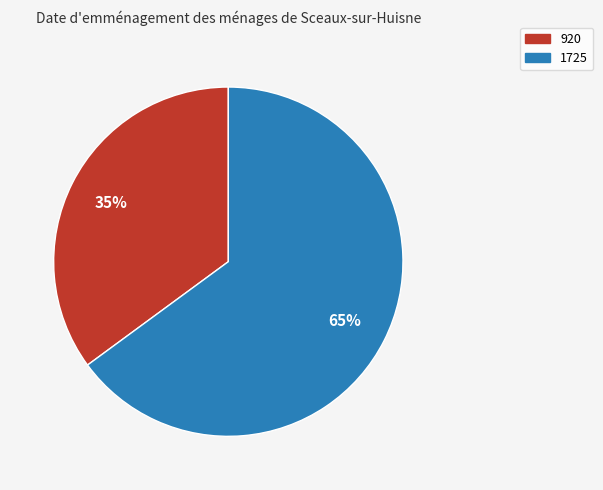

Is the sum of 1725 and 920 greater than half?

Yes